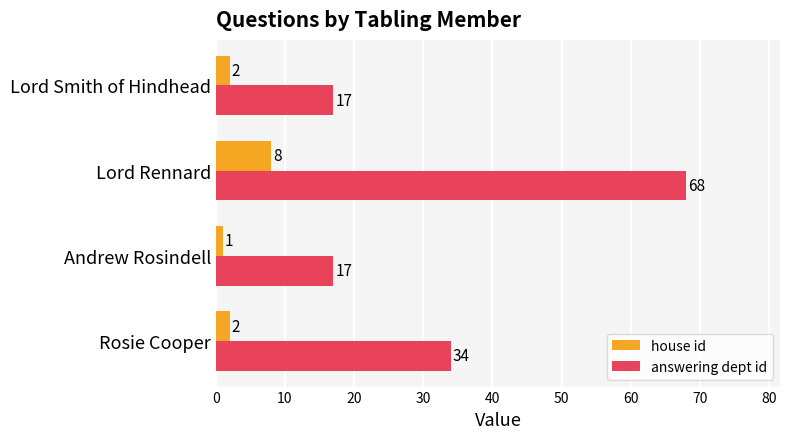

Which series has the largest range (max minus min)?

answering dept id